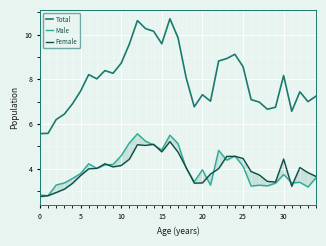

What is the maximum value for Total?

10.7